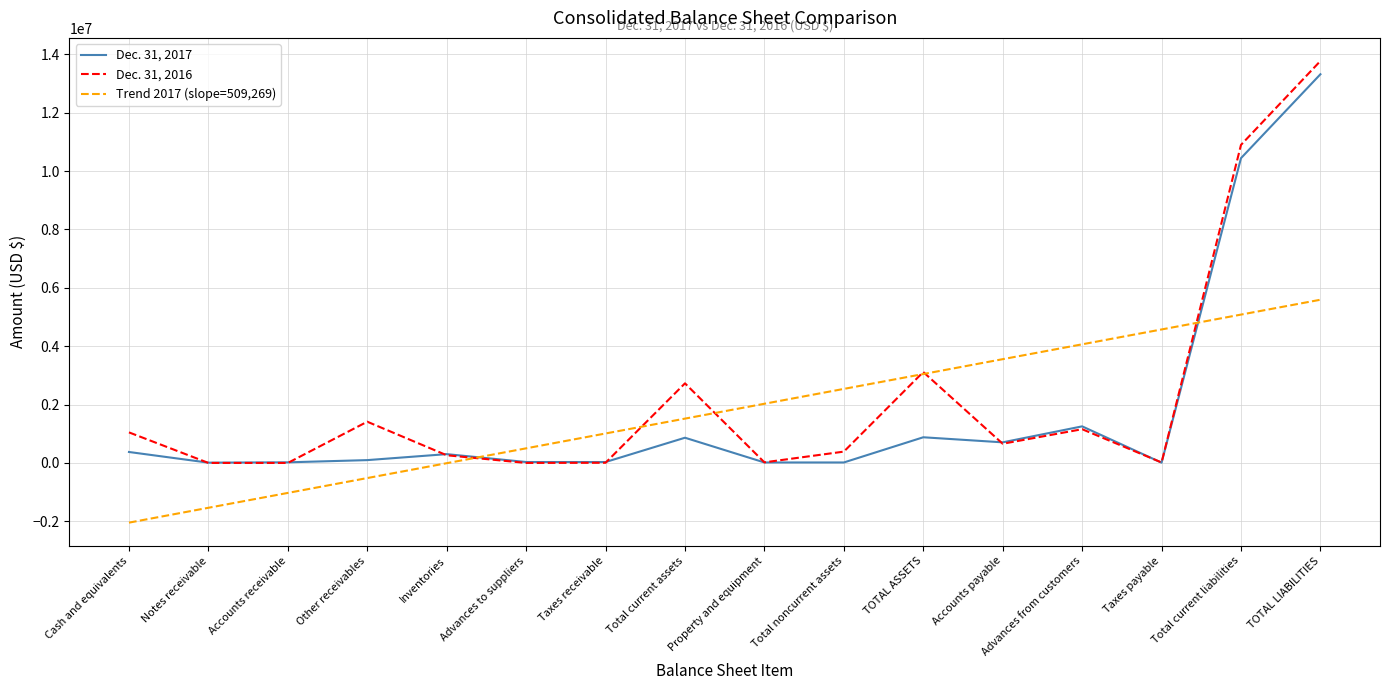

Rank the series by their maximum value, from lowest to highest.

Trend 2017 (slope=509,269), Dec. 31, 2017, Dec. 31, 2016